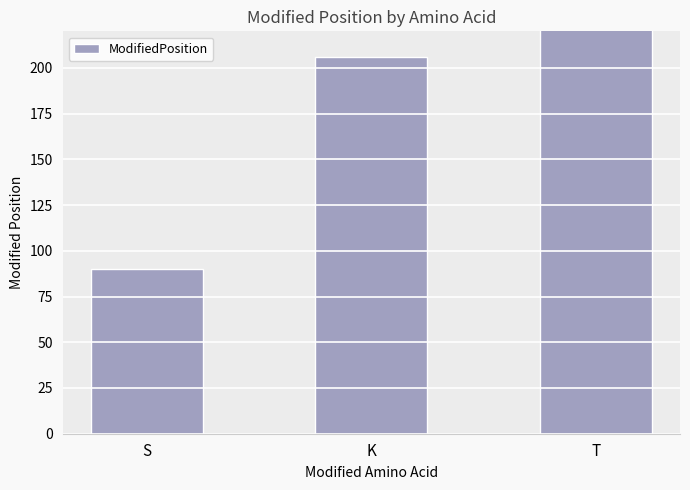

True or false: the data shows 73 at K.

False